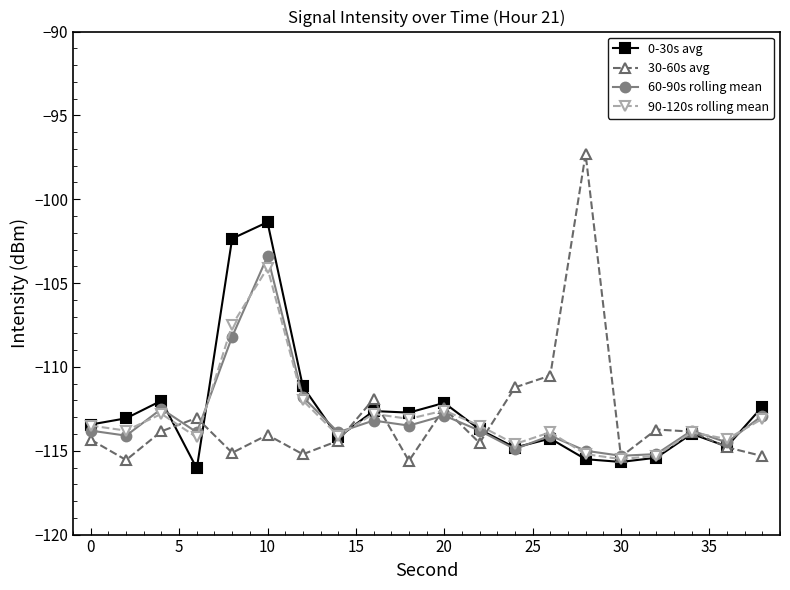

Which series has the widest spread of values?

30-60s avg